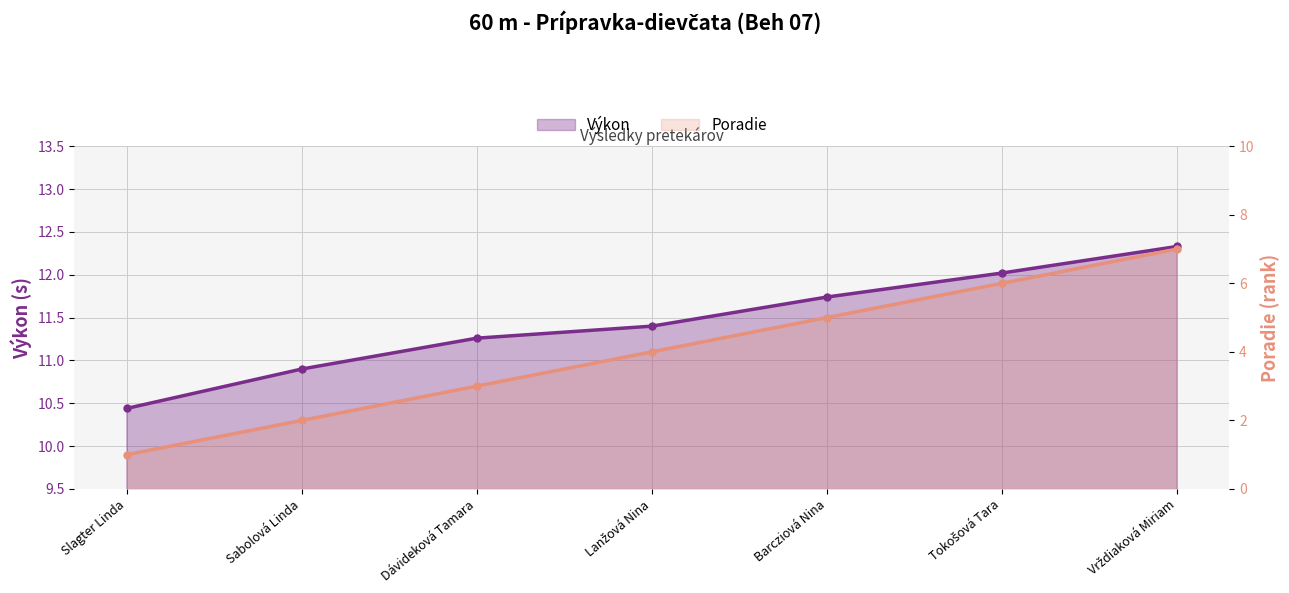

Is it true that Výkon equals 12.3 at Vrždiaková Miriam?

True